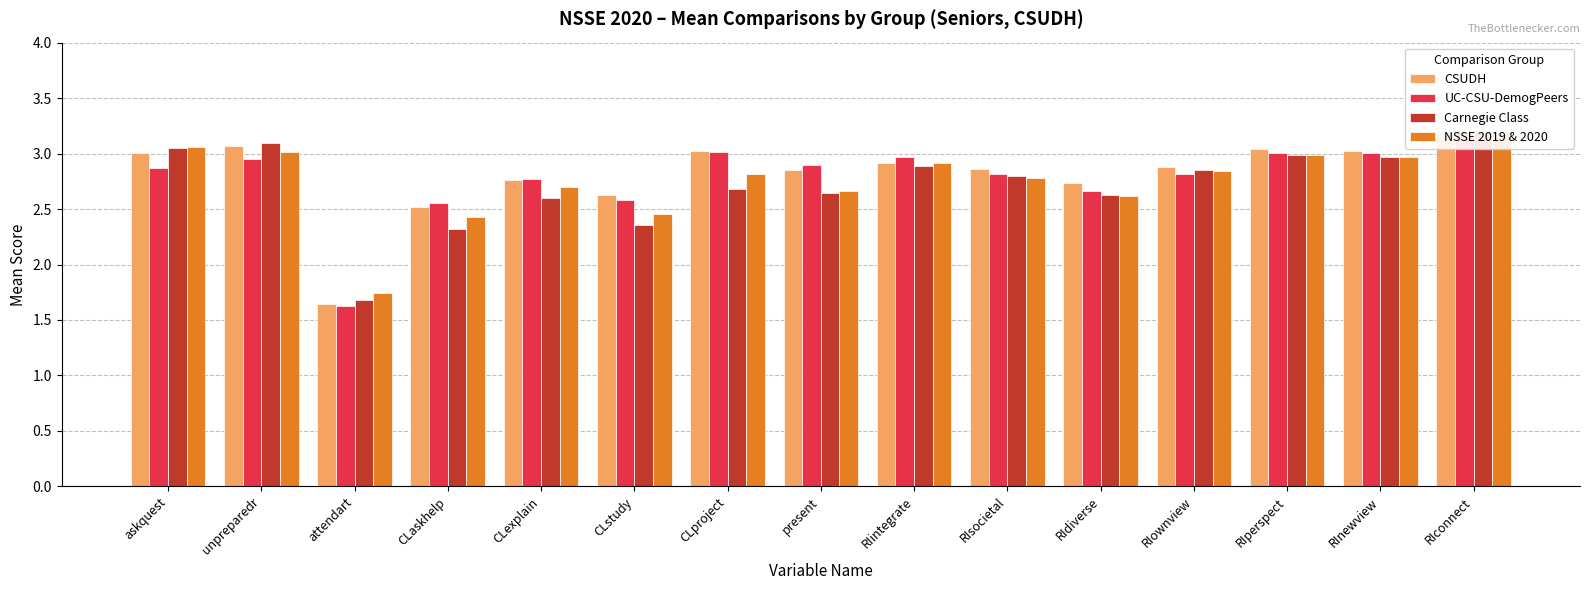

Which category has the lowest value in the CSUDH series?

attendart